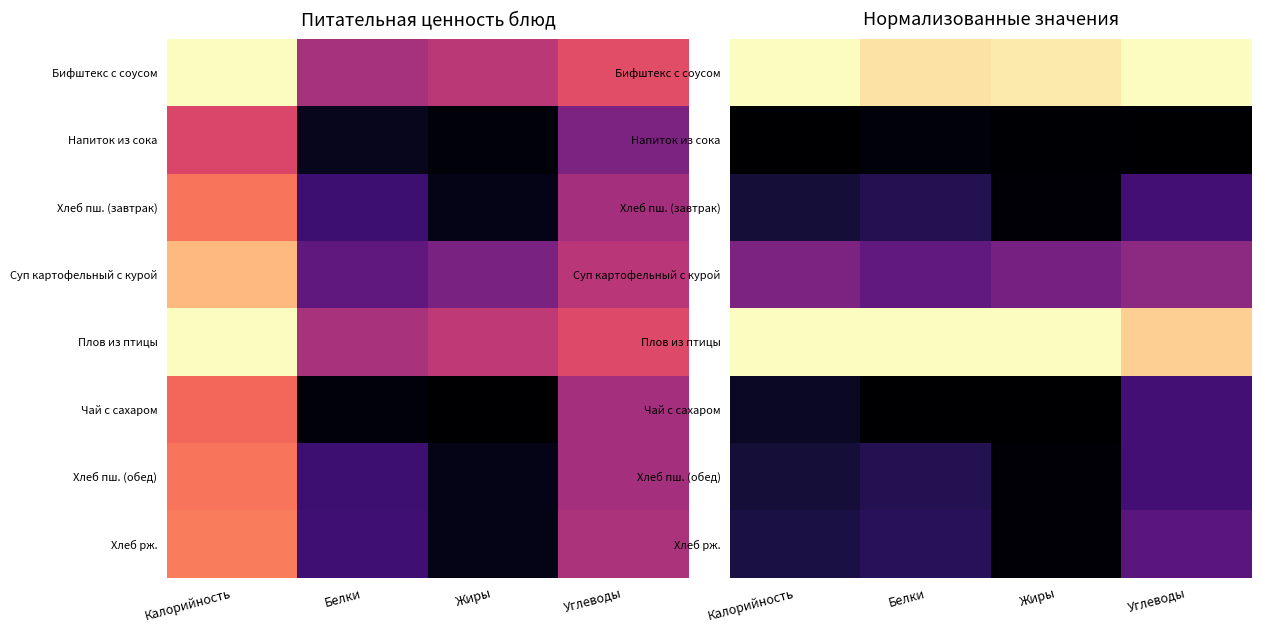

Is the value of Хлеб пш. (обед) at Калорийность greater than the value of Хлеб рж. at Жиры?

Yes